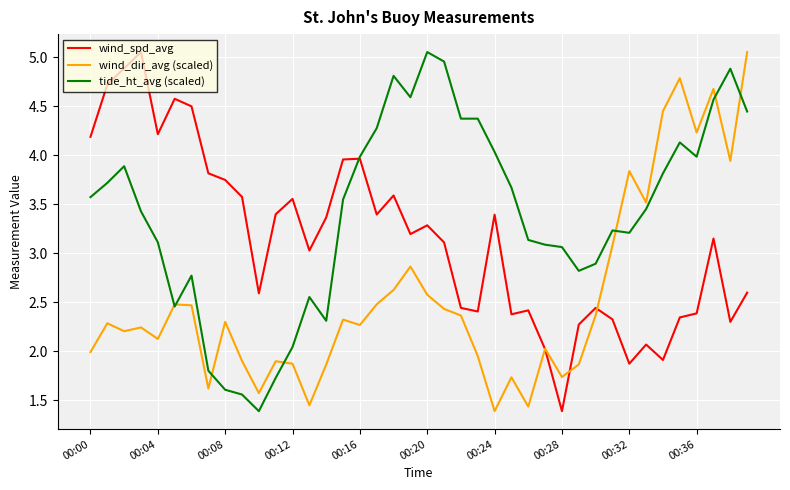

Which series has the largest total across all categories?

tide_ht_avg (scaled)